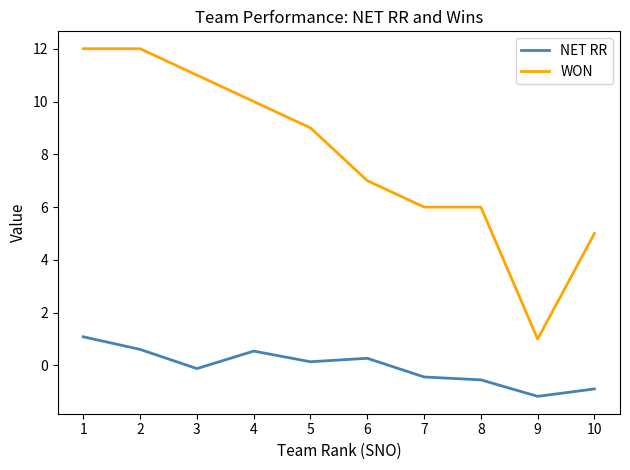

What is the total value across all series at 4?

10.5